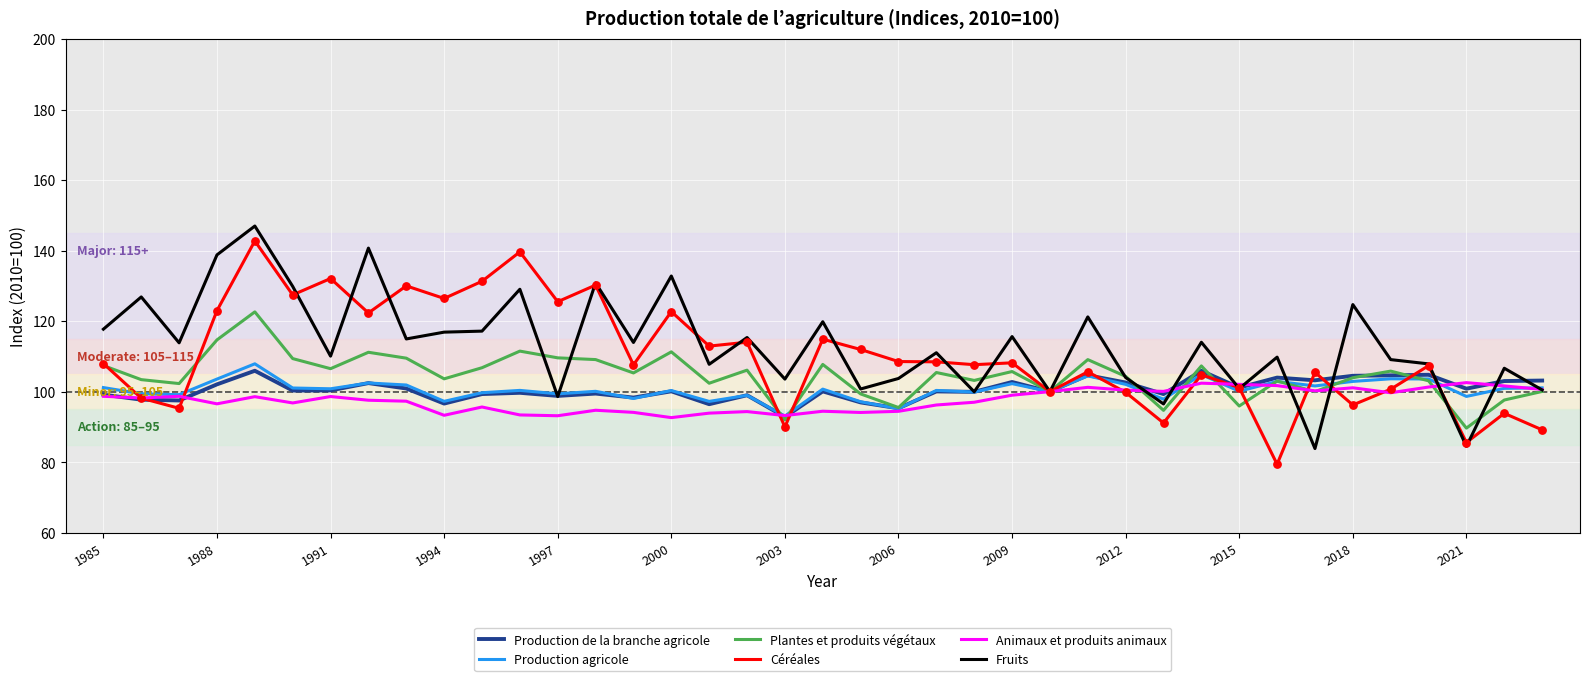

What is the minimum value for Production de la branche agricole?

92.8